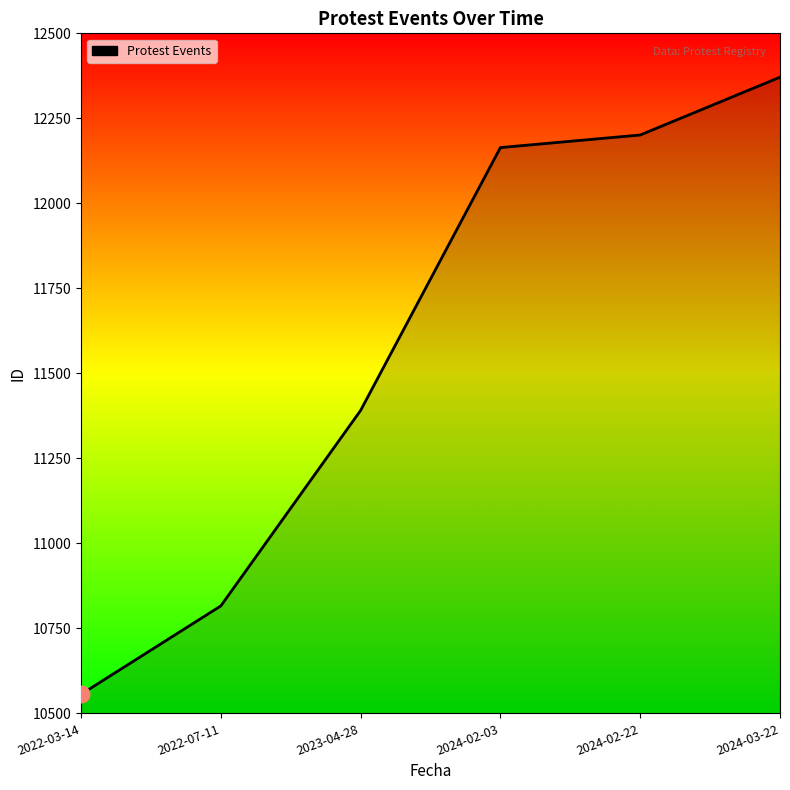

Does the chart display data point markers on the line(s)?

No